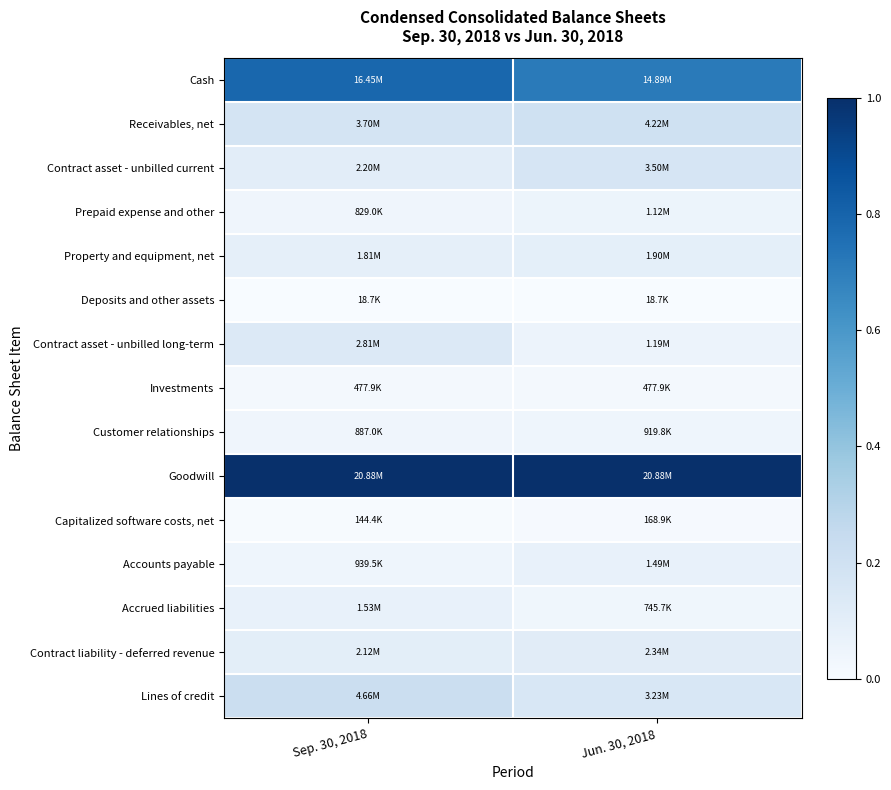

Which series has the largest total across all categories?

Goodwill